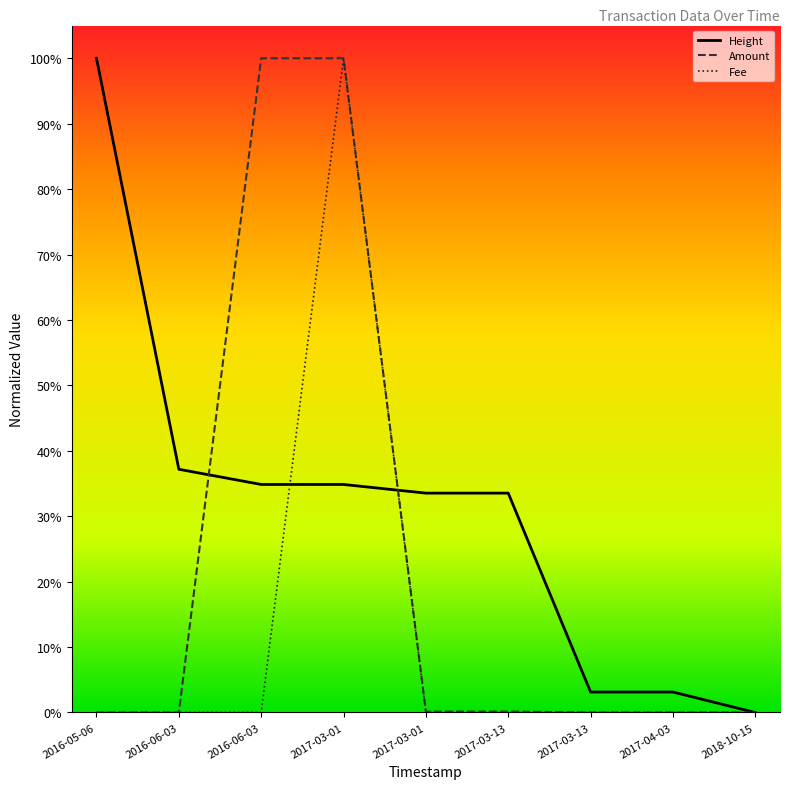

What are all the series names shown in the legend?

Height, Amount, Fee